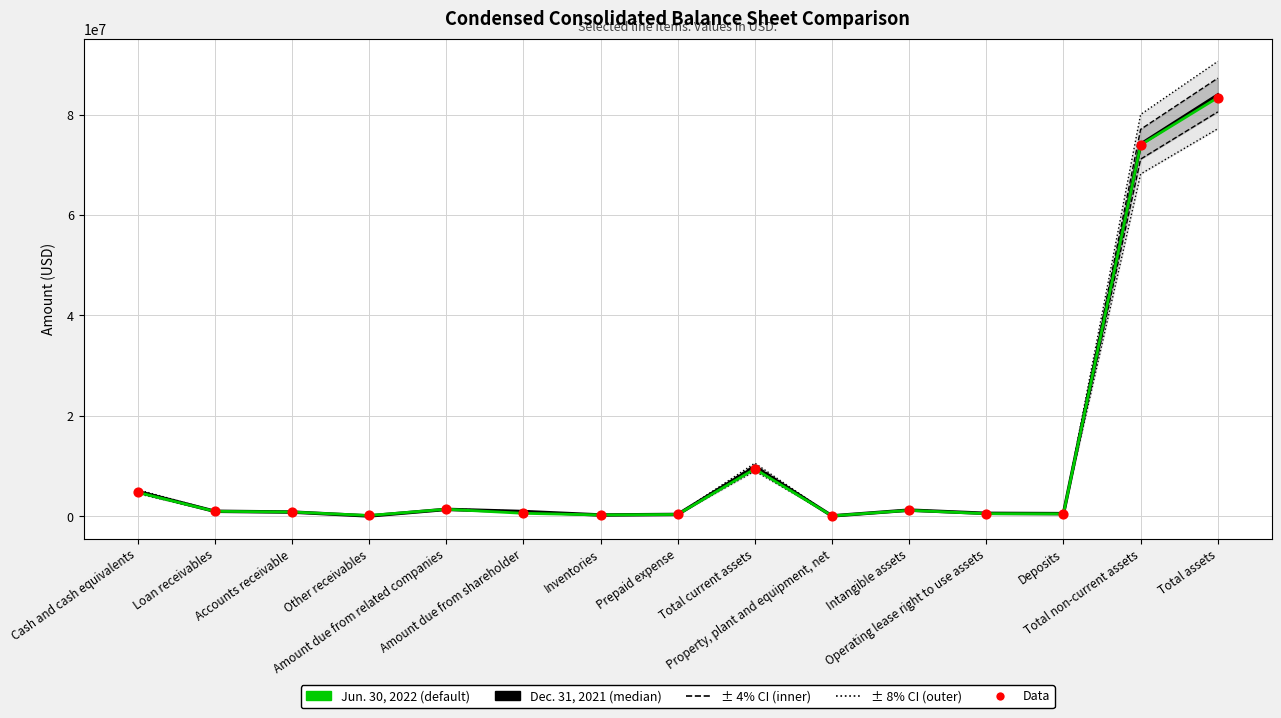

At how many categories does at least one series exceed 53067855?

2